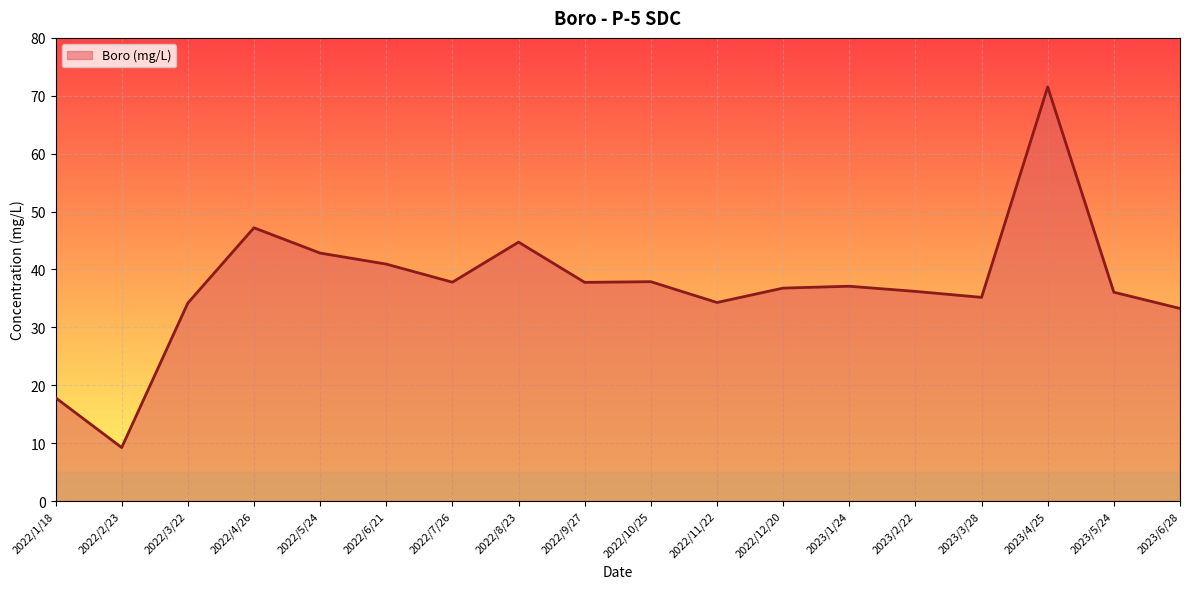

What is the difference between the maximum and minimum values?

62.3